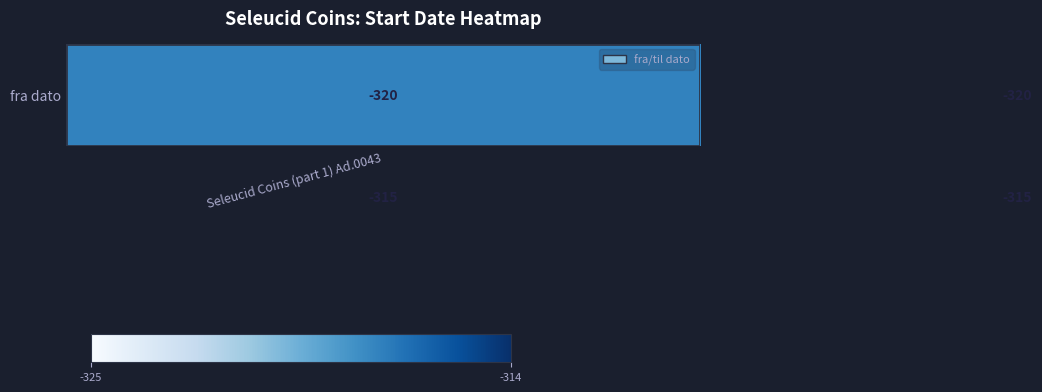

What is the smallest value displayed?

-320